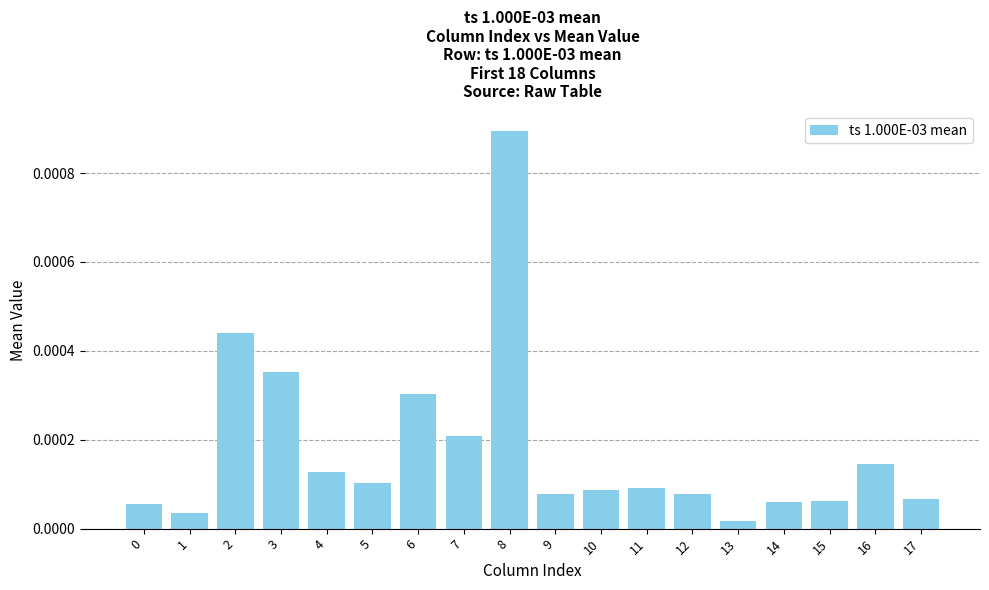

Where is the data nearest to the value 0?

13